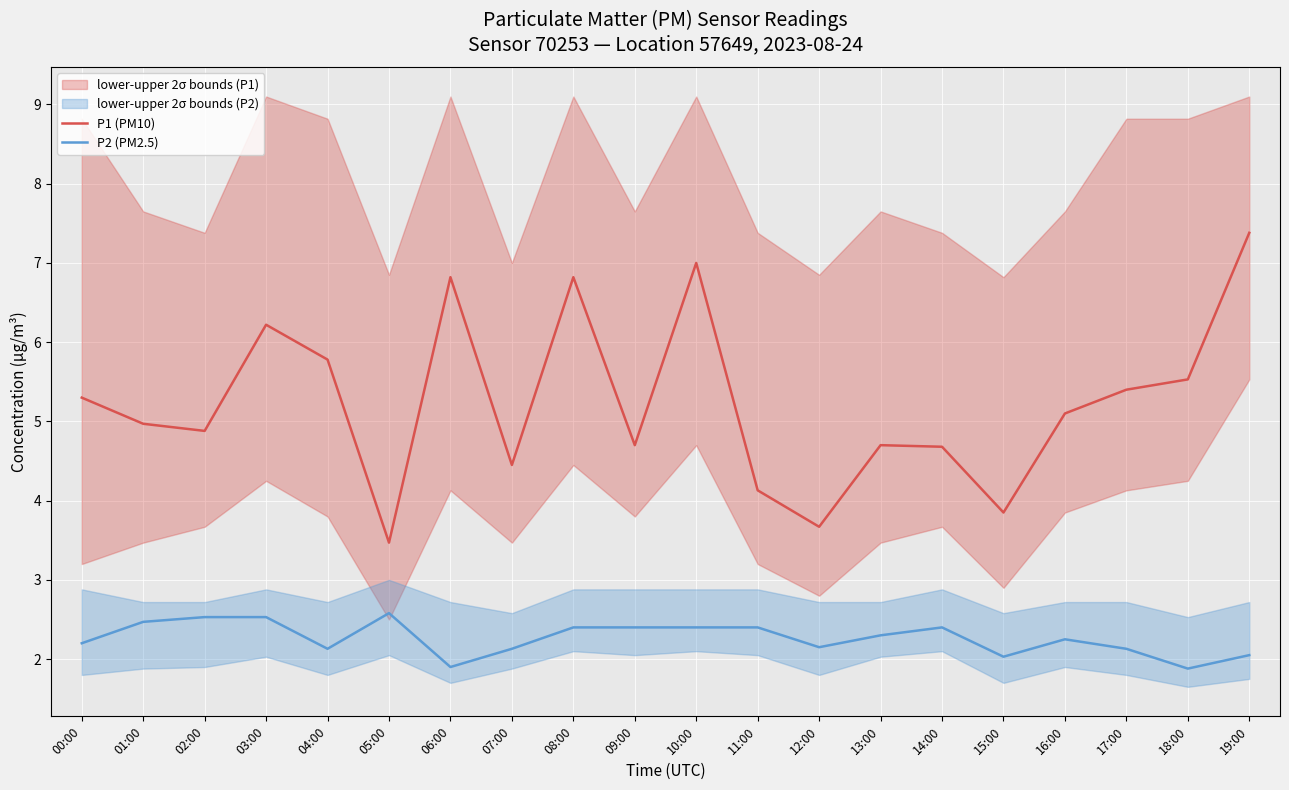

List the series in order of their overall mean, highest first.

P1 (PM10), P2 (PM2.5)